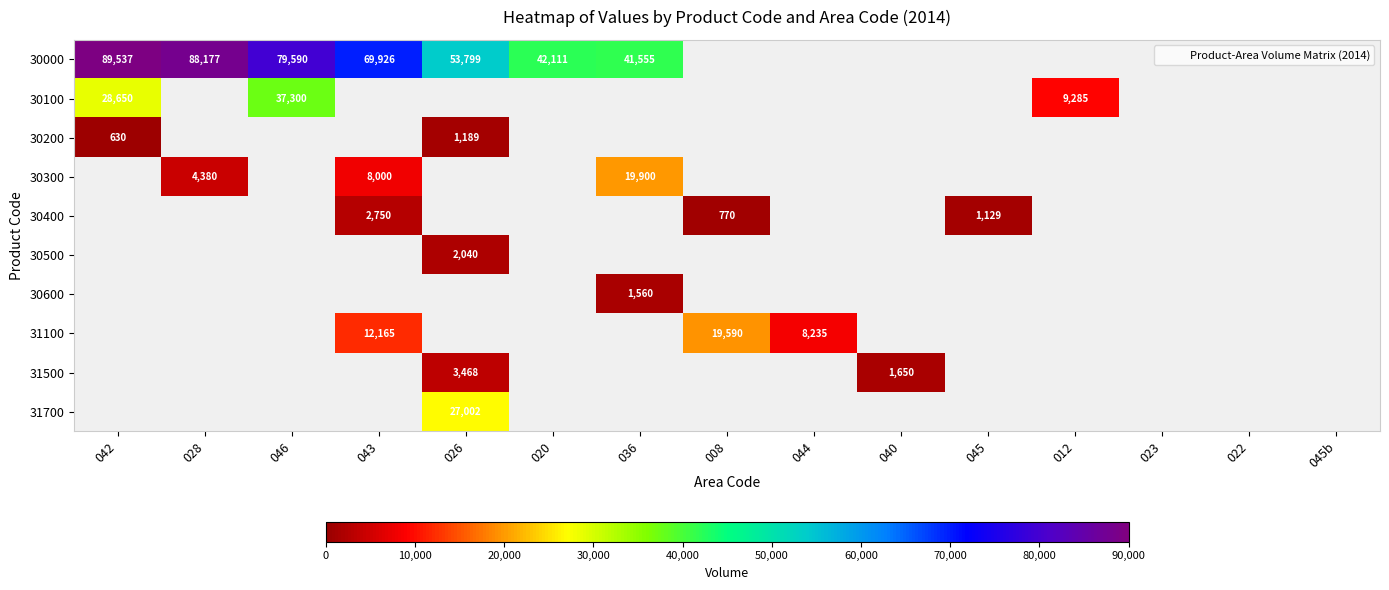

True or false: 30100 has a value of 12166 at 022.

False